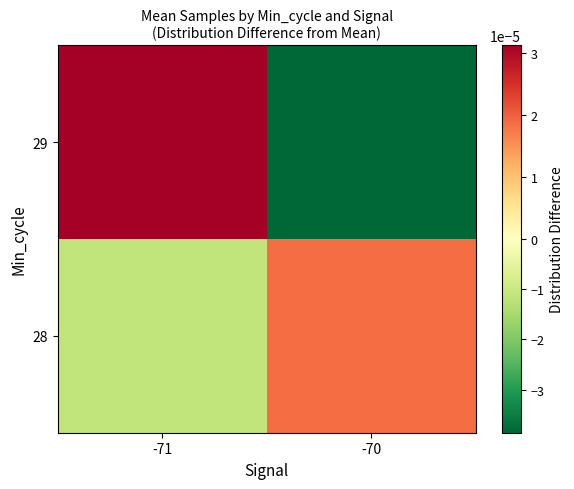

Between -71 and -70, which is larger?

-70